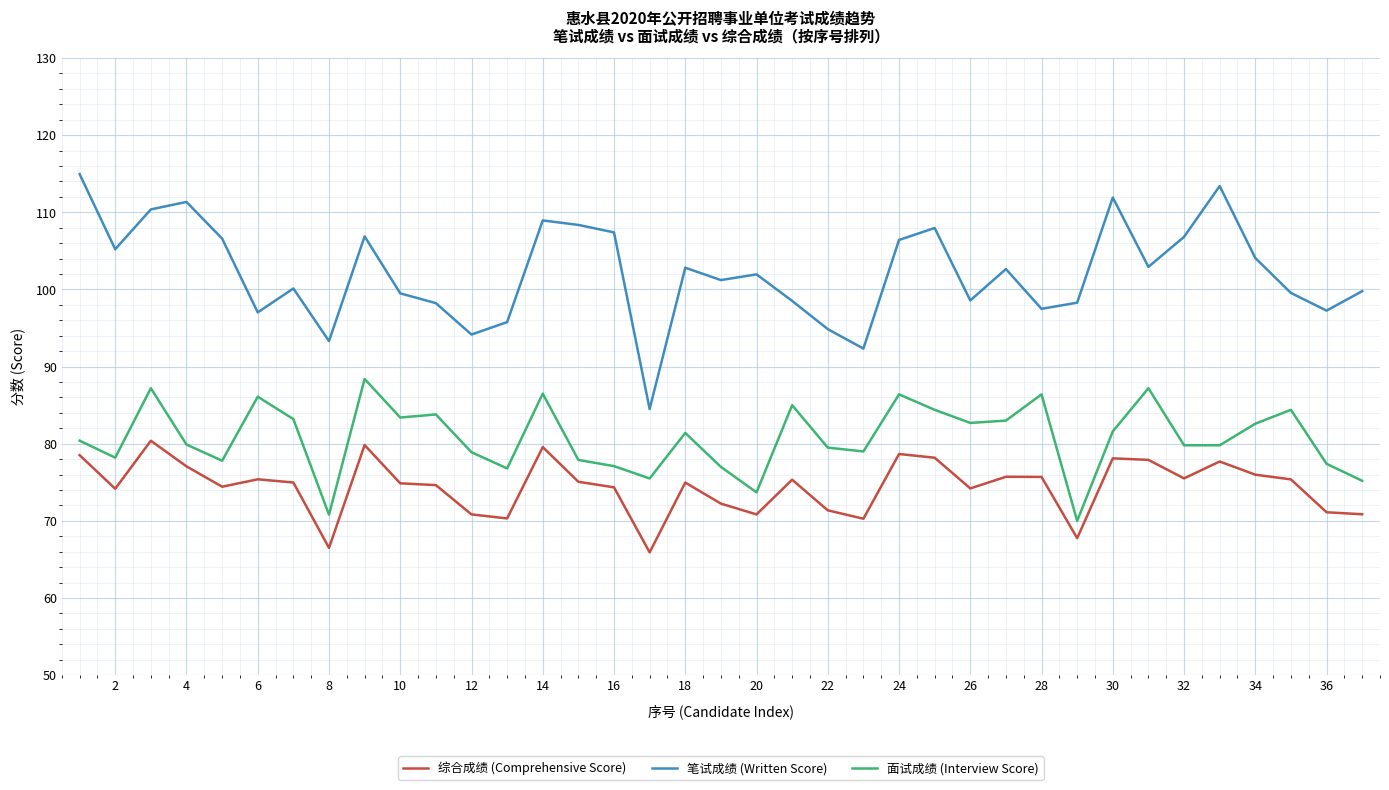

What is the smallest value displayed?

65.9